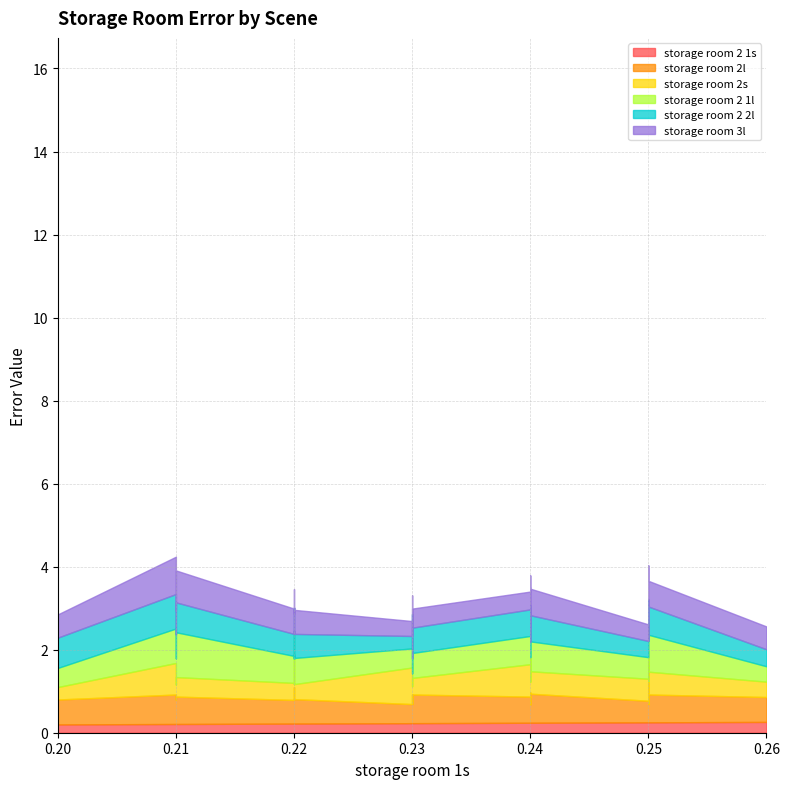

What is the total value across all series at 0.24?

3.4